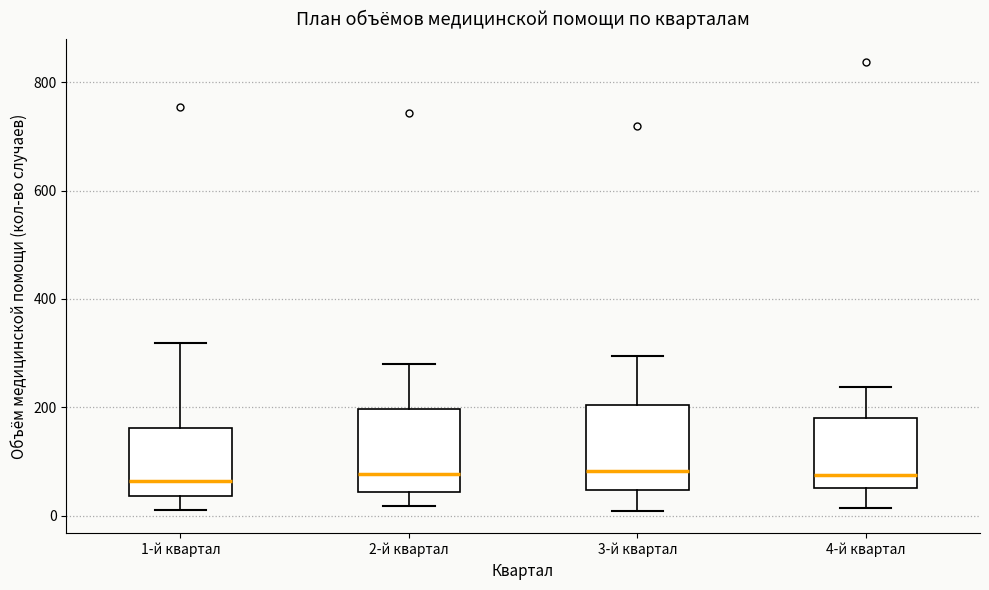

Reading left to right, transcribe this box plot: for each box, give where its median line is, the range the box spans, and where its two whiskers end, as read against the y-axis. The values are not printed on the chart, so give them approximately, as read against the axis.

1-й квартал: median 60, box 40 to 160, whiskers 20 to 320
2-й квартал: median 80, box 40 to 200, whiskers 20 to 280
3-й квартал: median 80, box 40 to 200, whiskers 0 to 300
4-й квартал: median 80, box 60 to 180, whiskers 20 to 240